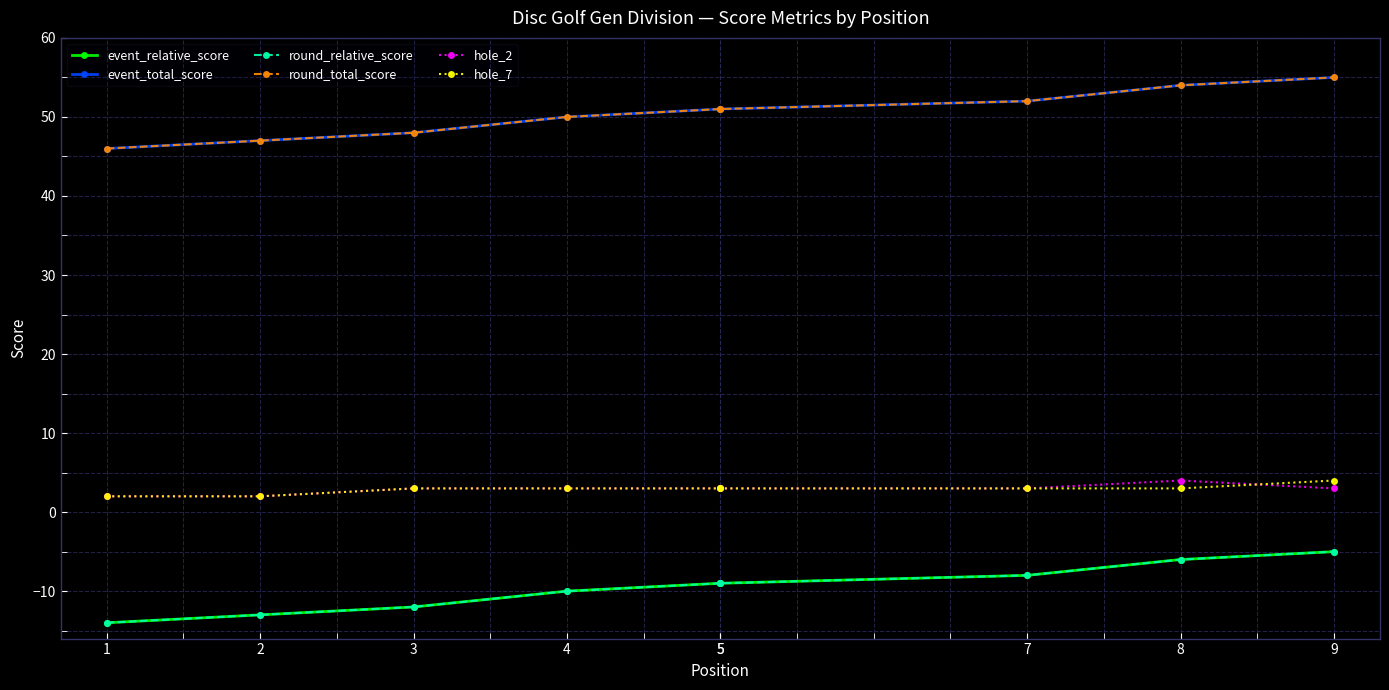

The event_relative_score series shows -9 at 5. True or false?

True